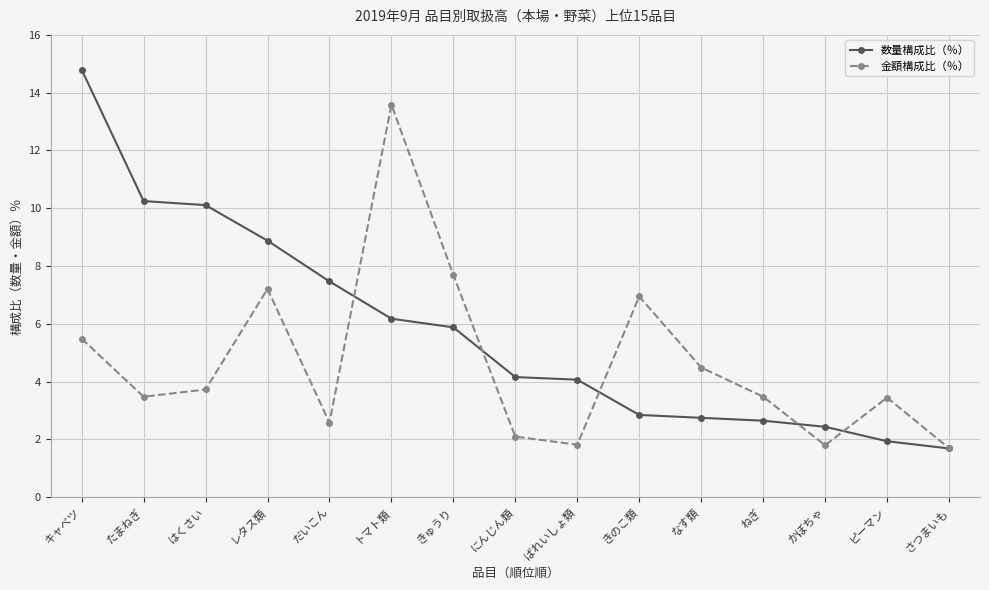

What is the value of the 金額構成比（％） point at the 15th from the left?

1.7